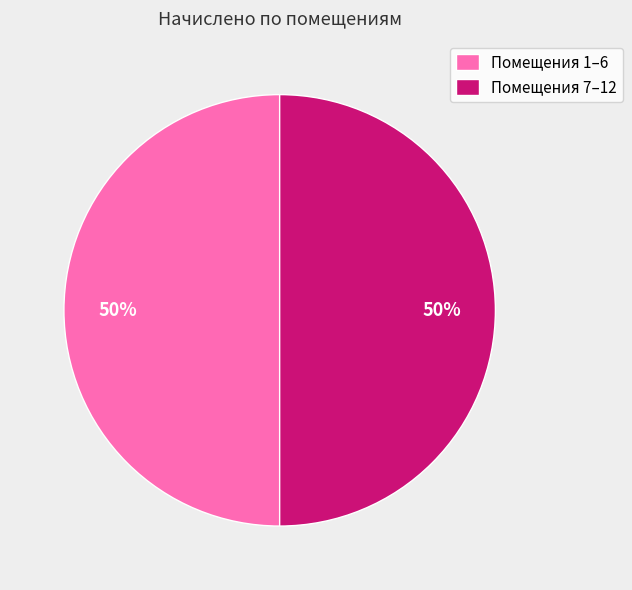

Do Помещения 7–12 and Помещения 1–6 together represent more than half of the pie?

Yes